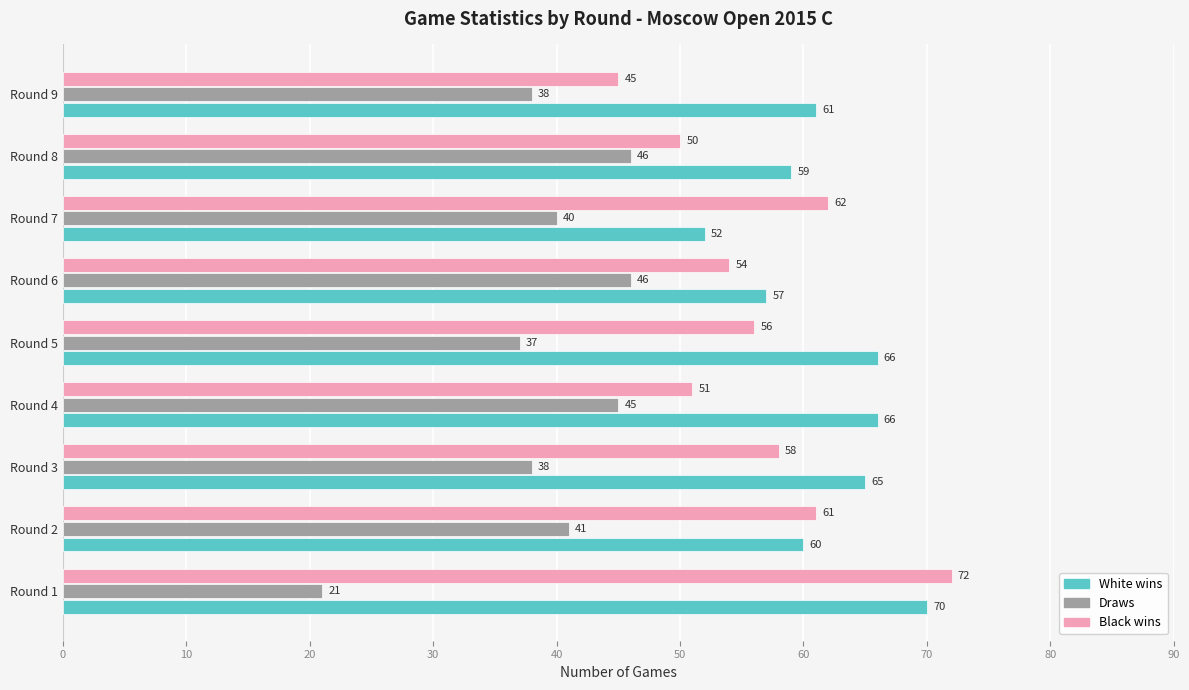

What is the difference between the maximum and minimum values in the White wins series?

18